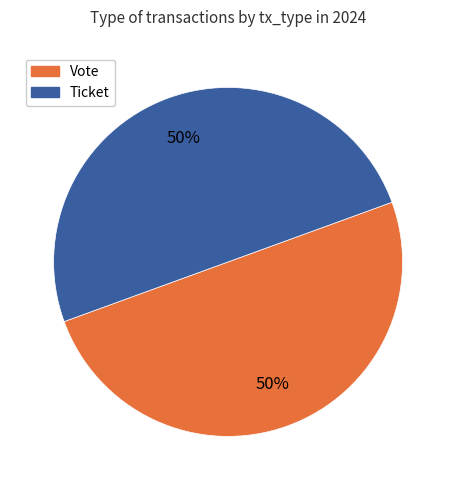

Is the sum of Vote and Ticket greater than half?

Yes